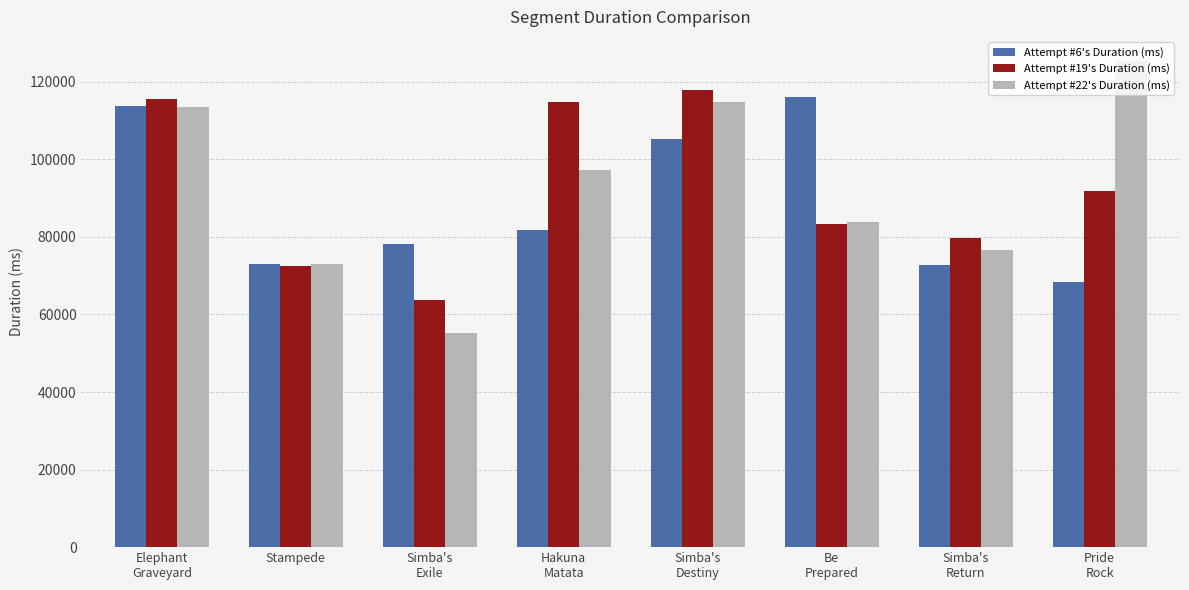

At which category is the sum across all series the highest?

Elephant
Graveyard